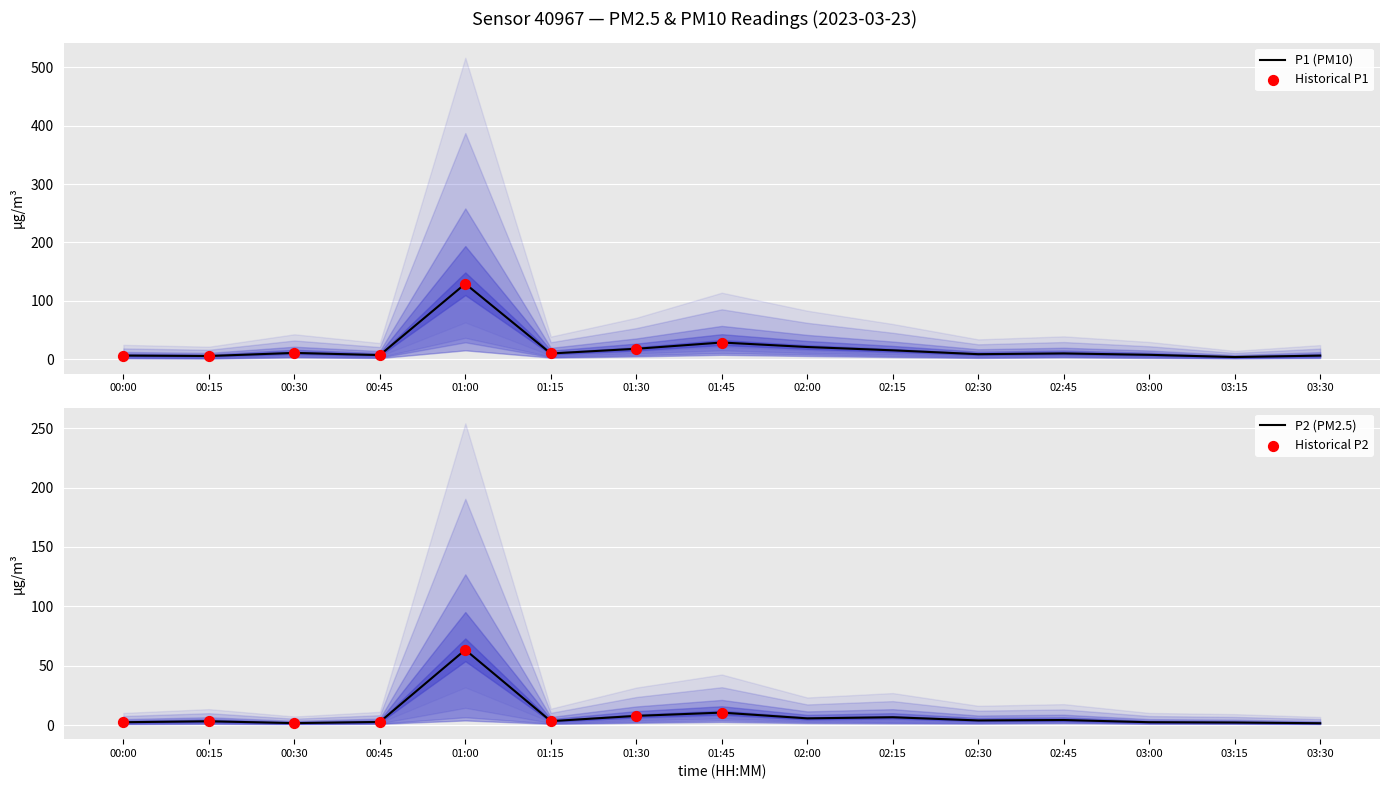

Which series has the widest spread of Y values?

P1